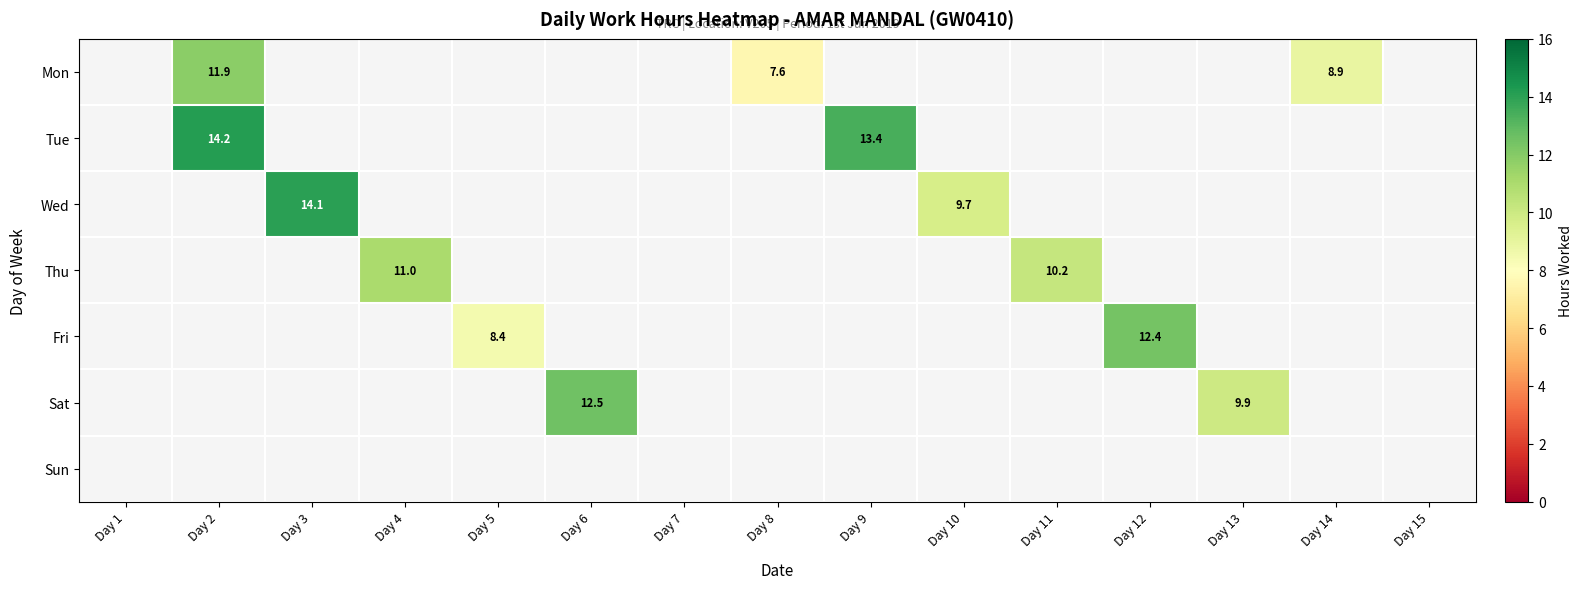

How many categories are shown in the chart?

15